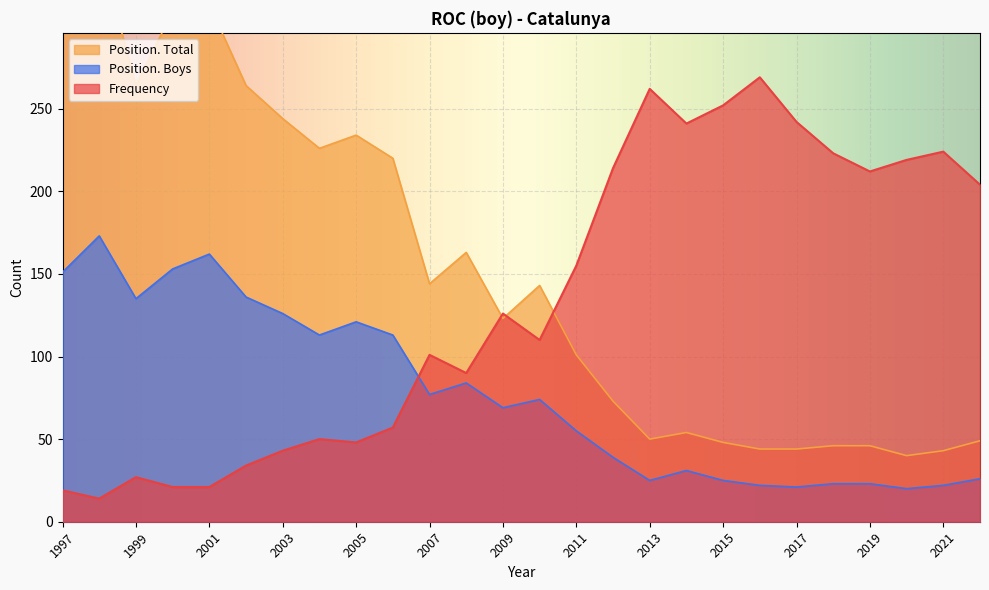

What is the spread (max minus min) of values at 2002?

230